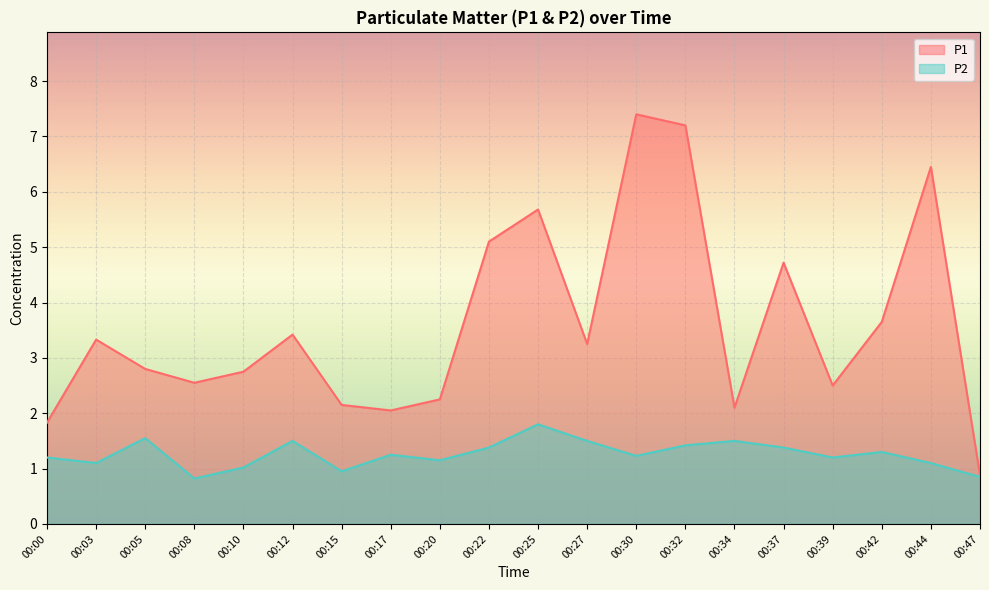

At which category does P1 reach its first local peak?

00:03